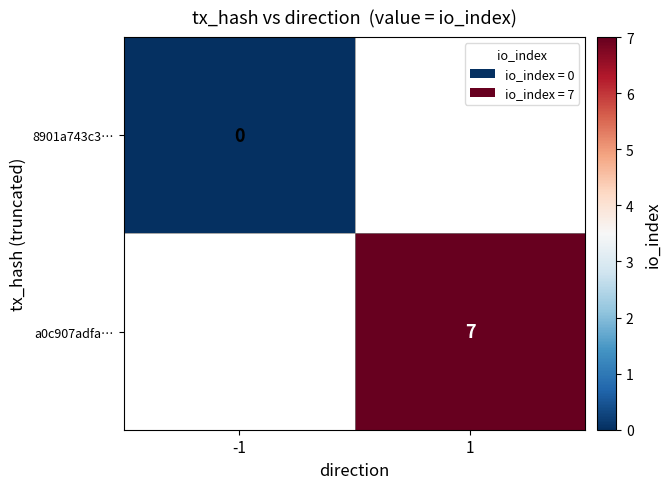

True or false: a0c907adfa… has a value of 7 at 1.

True